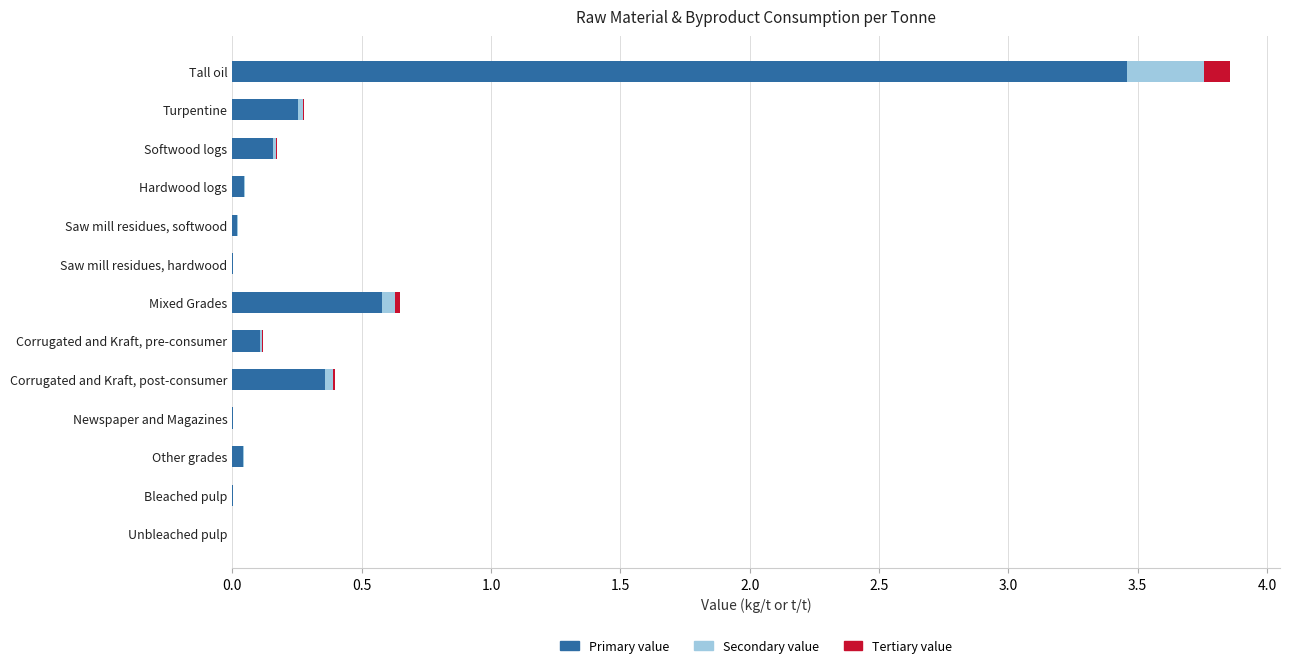

True or false: Primary value has a value of 0.0 at Saw mill residues, softwood.

True